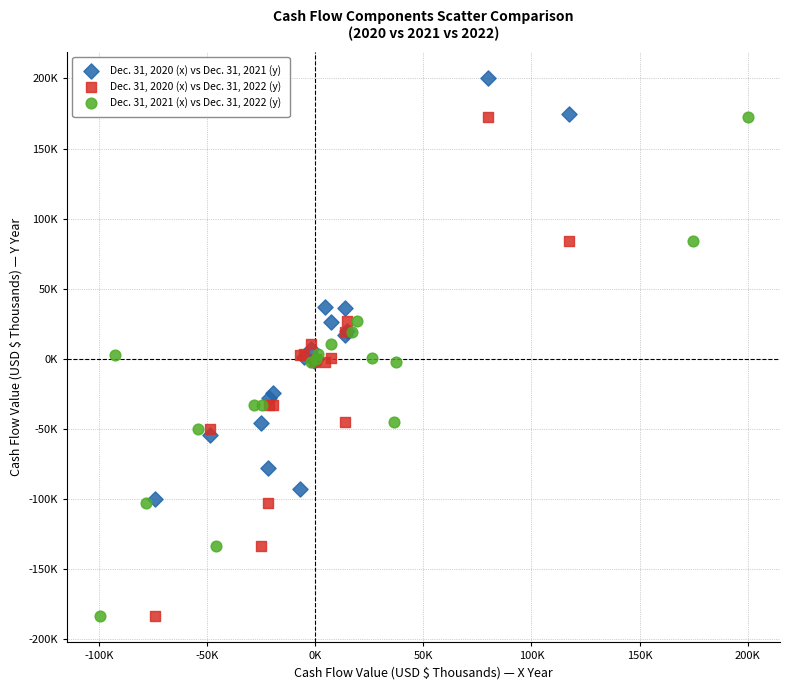

What are all the series names shown in the legend?

Dec. 31, 2020 (x) vs Dec. 31, 2021 (y), Dec. 31, 2020 (x) vs Dec. 31, 2022 (y), Dec. 31, 2021 (x) vs Dec. 31, 2022 (y)